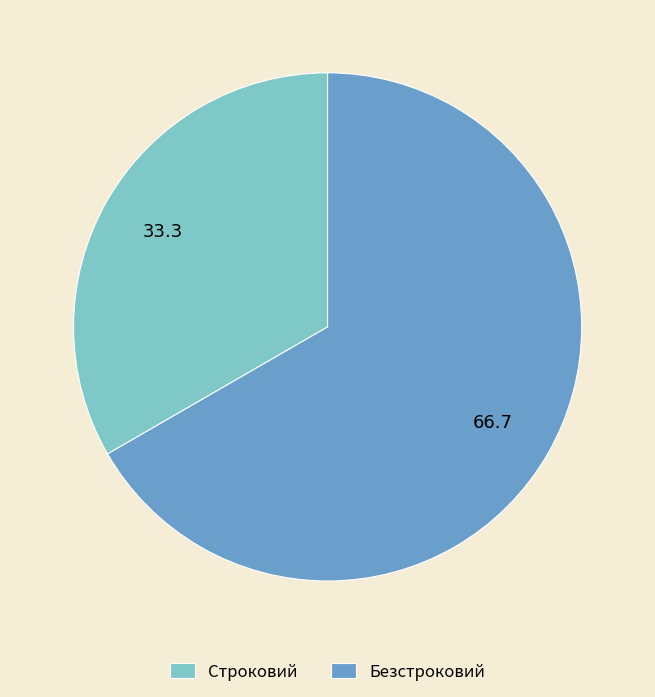

Approximately how many times larger is the value at Строковий compared to Безстроковий?

0.5